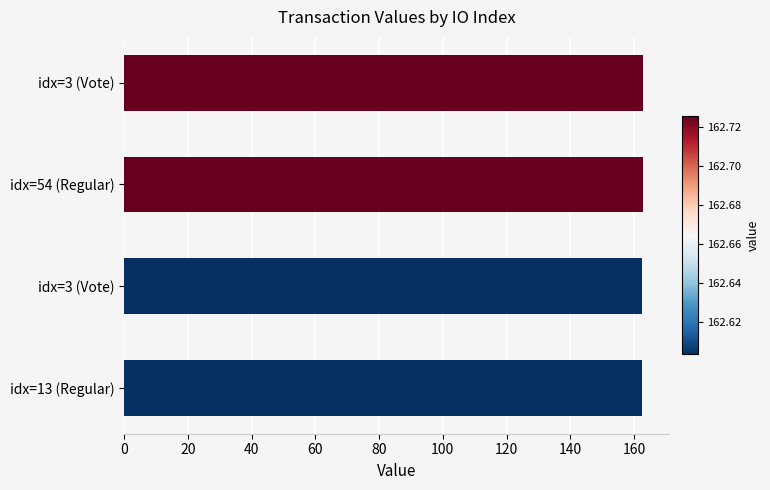

How many data points does each series have?

4